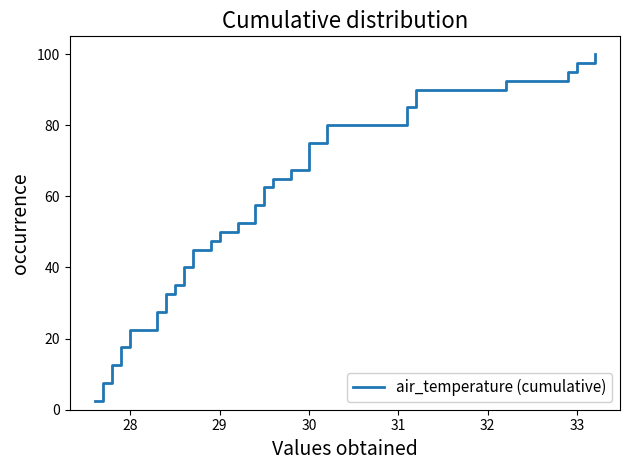

True or false: the data has more than 2 interior local peaks.

False